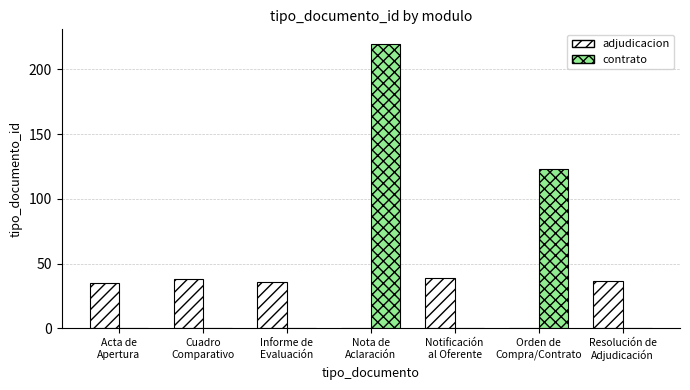

At which category is the sum across all series the highest?

Nota de
Aclaración